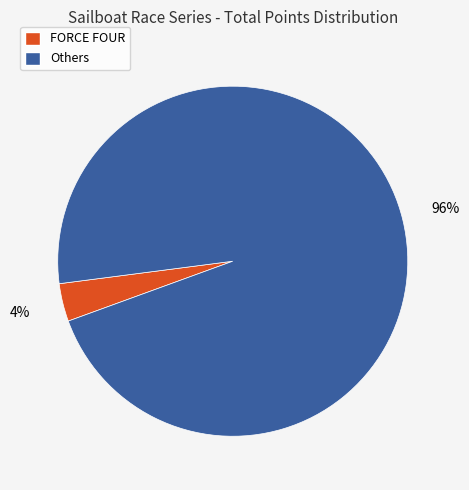

Does any single category account for the majority?

Yes